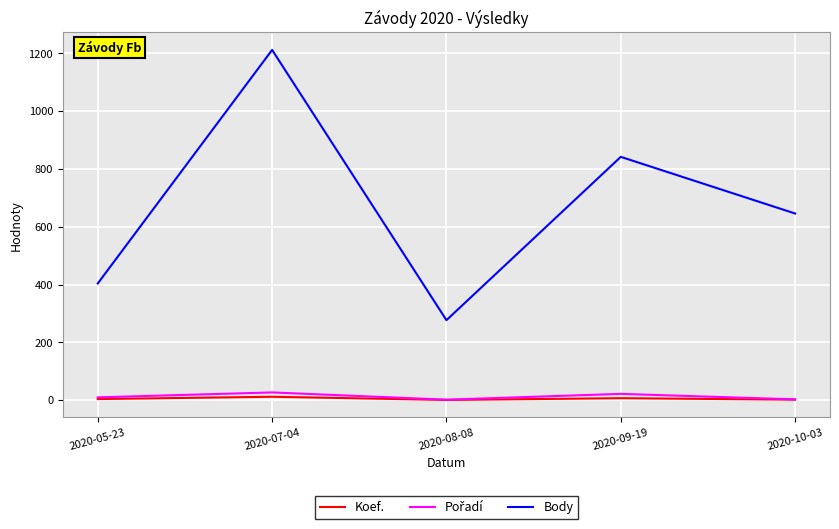

What is the lowest value of the Koef. series?

1